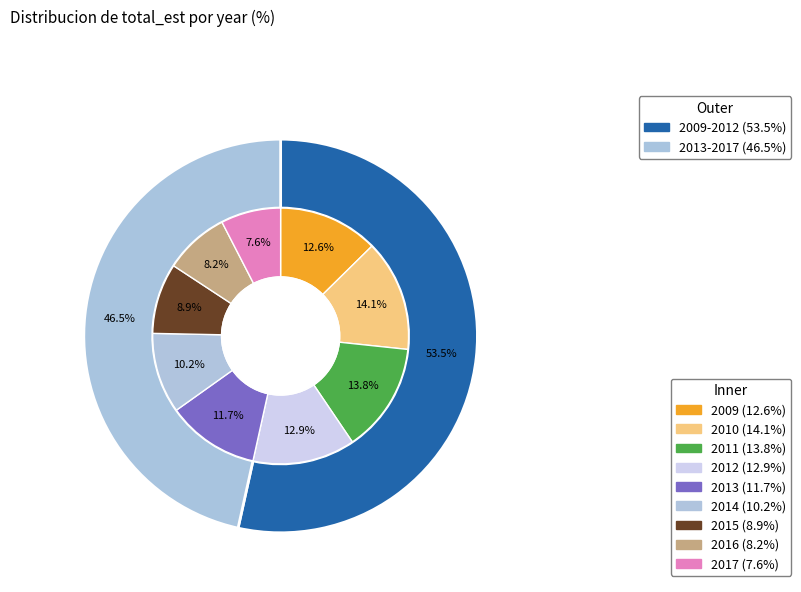

The 2011 slice represents 1% of the pie. True or false?

False